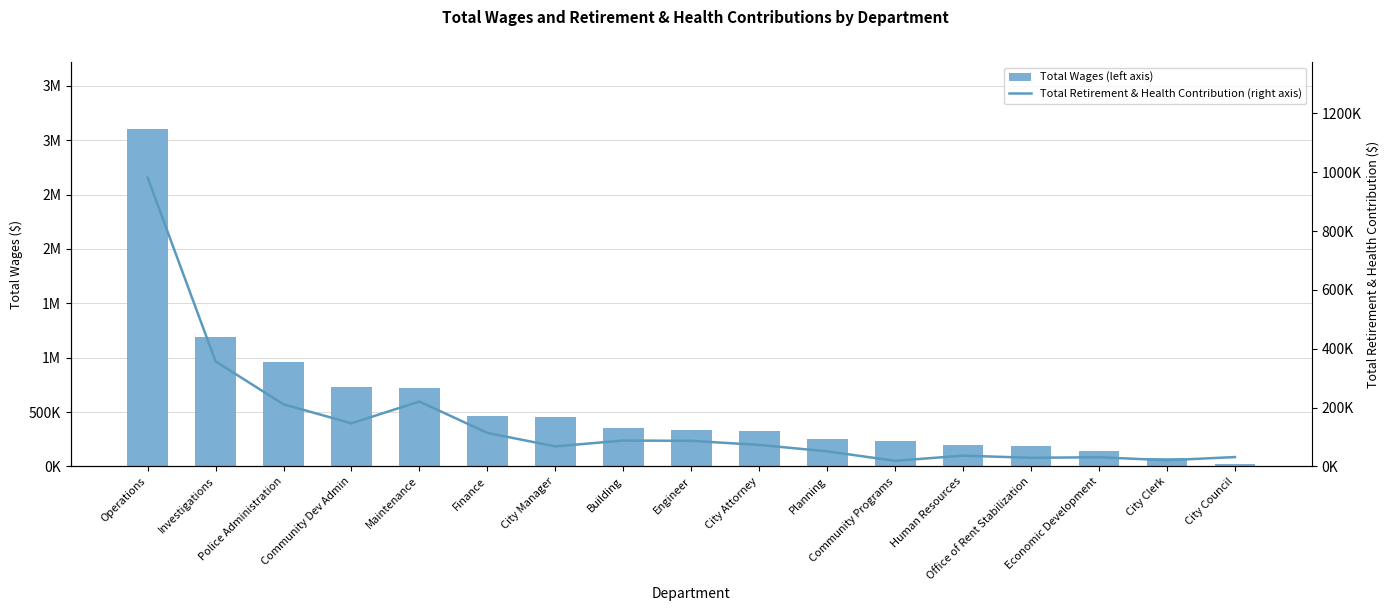

The Total Retirement & Health Contribution (right axis) series shows 220636 at Maintenance. True or false?

True